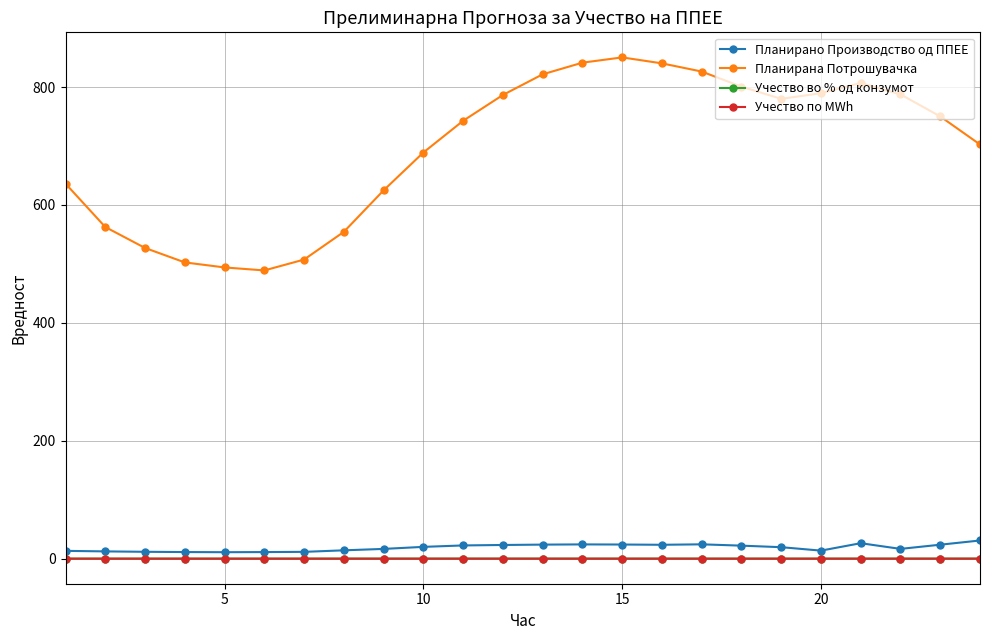

Reading left to right, list all the values displayed in this chart.

Планирано Производство од ППЕЕ: 13.2	12.3	11.7	11.2	11.0	11.2	11.6	14.2	16.6	20.0	22.4	23.2	23.8	24.2	24.0	23.6	24.3	22.1	19.5	13.7	26.2	16.6	23.7	30.8
Планирана Потрошувачка: 636.1	562.6	527.0	502.5	494.0	488.9	507.3	554.4	624.8	688.9	742.7	786.5	821.6	841.3	850.3	840.2	826.3	800.7	780.0	789.6	806.9	787.6	750.2	702.6
Учество во % од конзумот: 0.0	0.0	0.0	0.0	0.0	0.0	0.0	0.0	0.0	0.0	0.0	0.0	0.0	0.0	0.0	0.0	0.0	0.0	0.0	0.0	0.0	0.0	0.0	0.0
Учество по MWh: 0.0	0.0	0.0	0.0	0.0	0.0	0.0	0.0	0.0	0.0	0.0	0.0	0.0	0.0	0.0	0.0	0.0	0.0	0.0	0.0	0.0	0.0	0.0	0.0